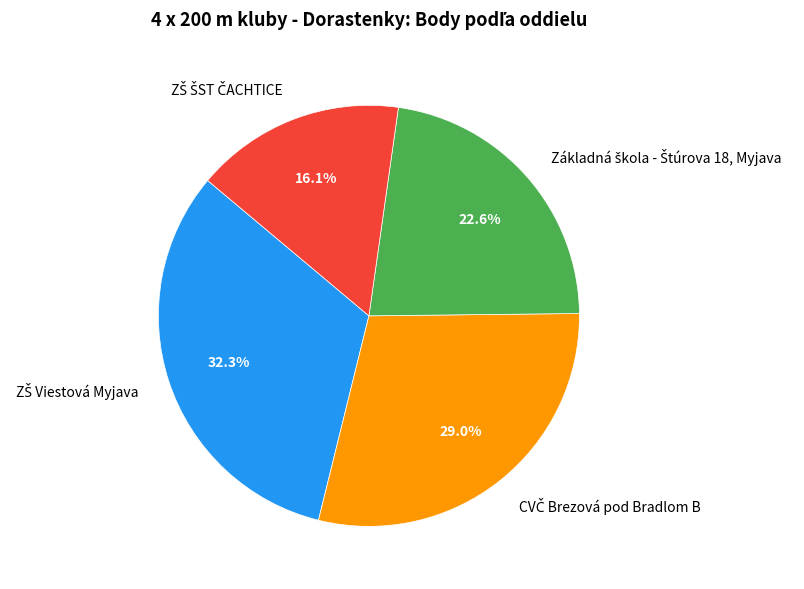

Count the number of slices in the pie.

4